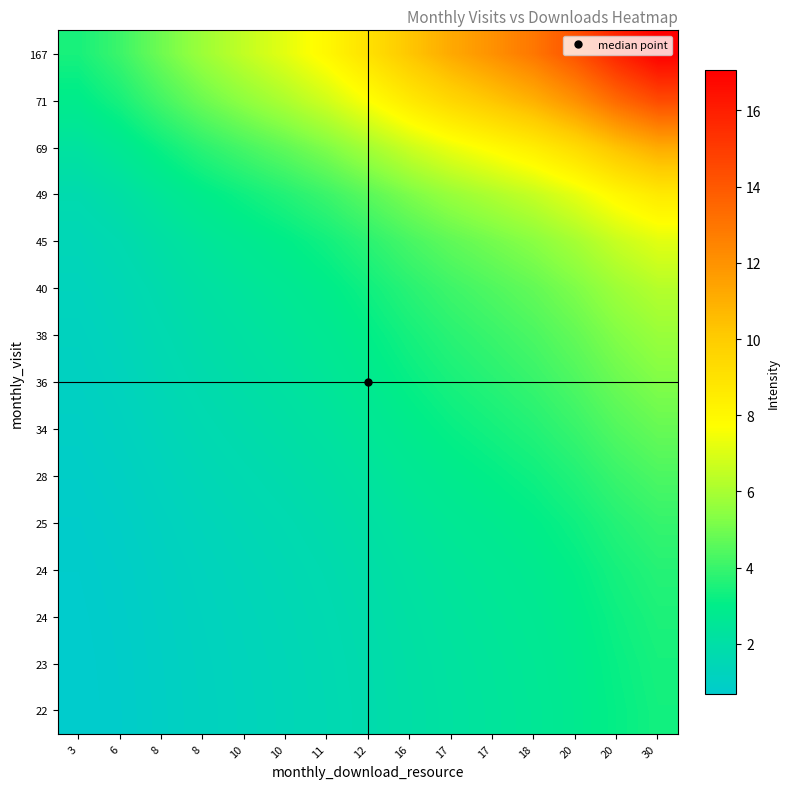

At which category is the sum across all series the highest?

30